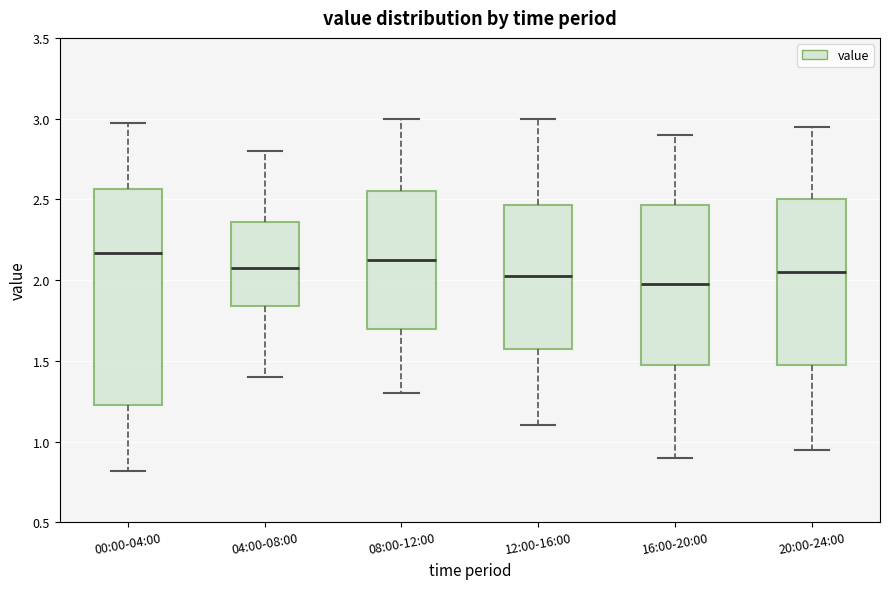

Reading left to right, transcribe this box plot: for each box, give where its median line is, the range the box spans, and where its two whiskers end, as read against the y-axis. The values are not printed on the chart, so give them approximately, as read against the axis.

00:00-04:00: median 2.15, box 1.25 to 2.55, whiskers 0.80 to 2.95
04:00-08:00: median 2.10, box 1.85 to 2.35, whiskers 1.40 to 2.80
08:00-12:00: median 2.15, box 1.70 to 2.55, whiskers 1.30 to 3.00
12:00-16:00: median 2.05, box 1.60 to 2.45, whiskers 1.10 to 3.00
16:00-20:00: median 2.00, box 1.50 to 2.45, whiskers 0.90 to 2.90
20:00-24:00: median 2.05, box 1.50 to 2.50, whiskers 0.95 to 2.95